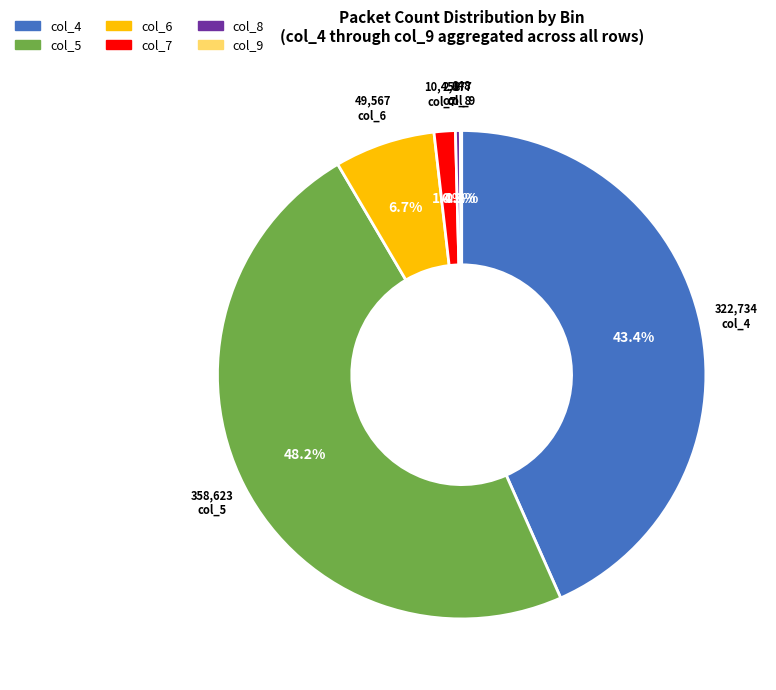

Between col_6 and col_4, which is larger?

col_4